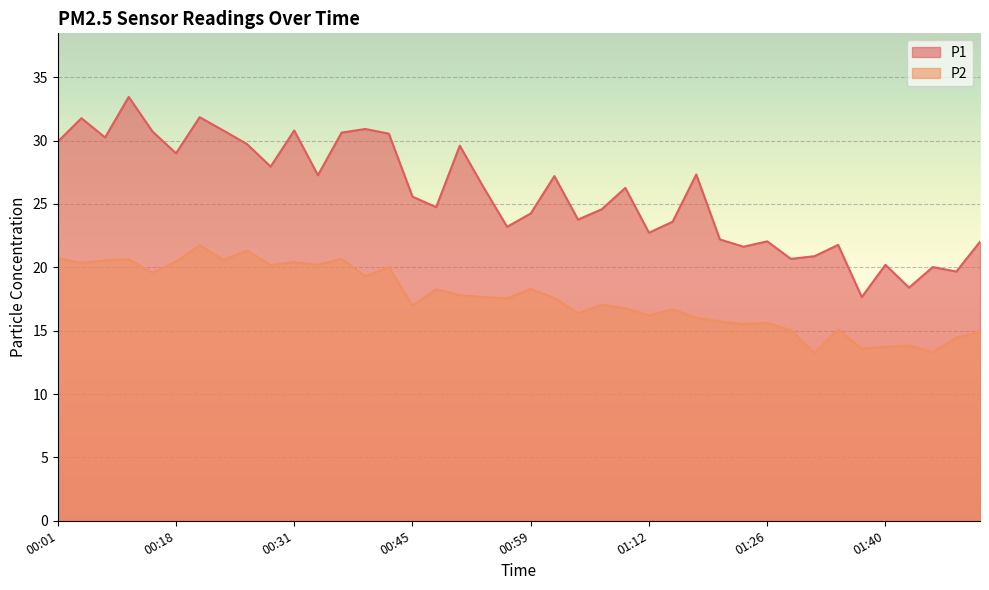

Rank the series by their average value, from lowest to highest.

P2, P1